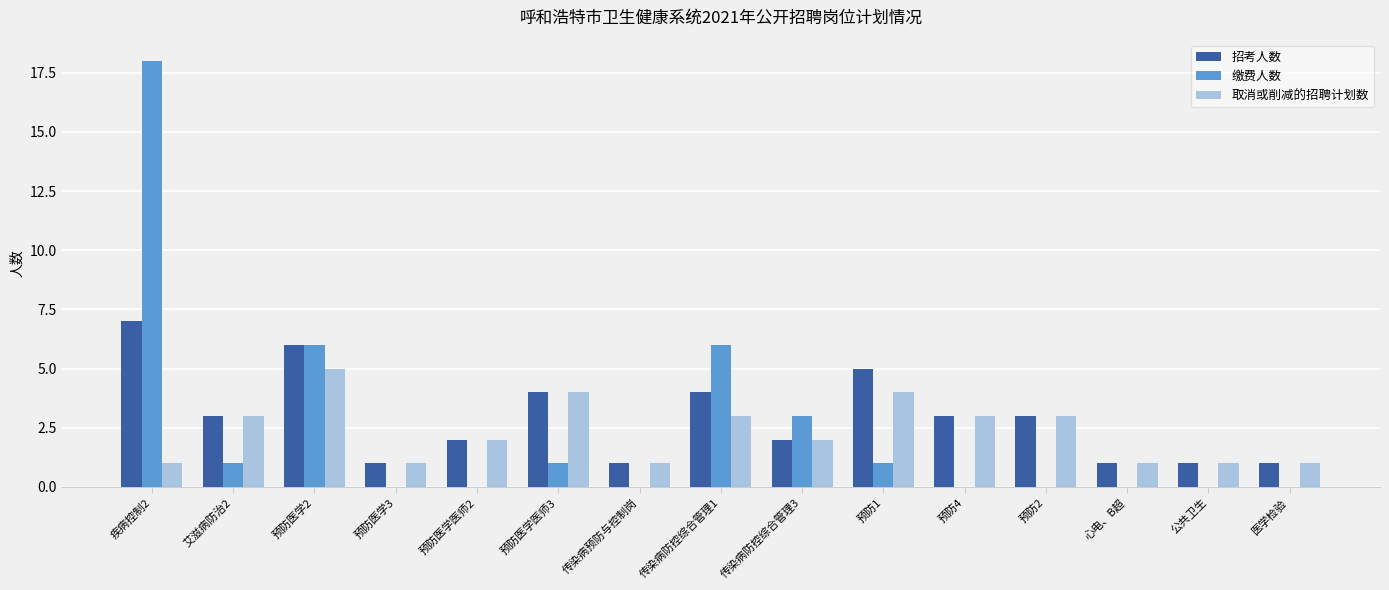

Read the 取消或削减的招聘计划数 value at 预防1.

4